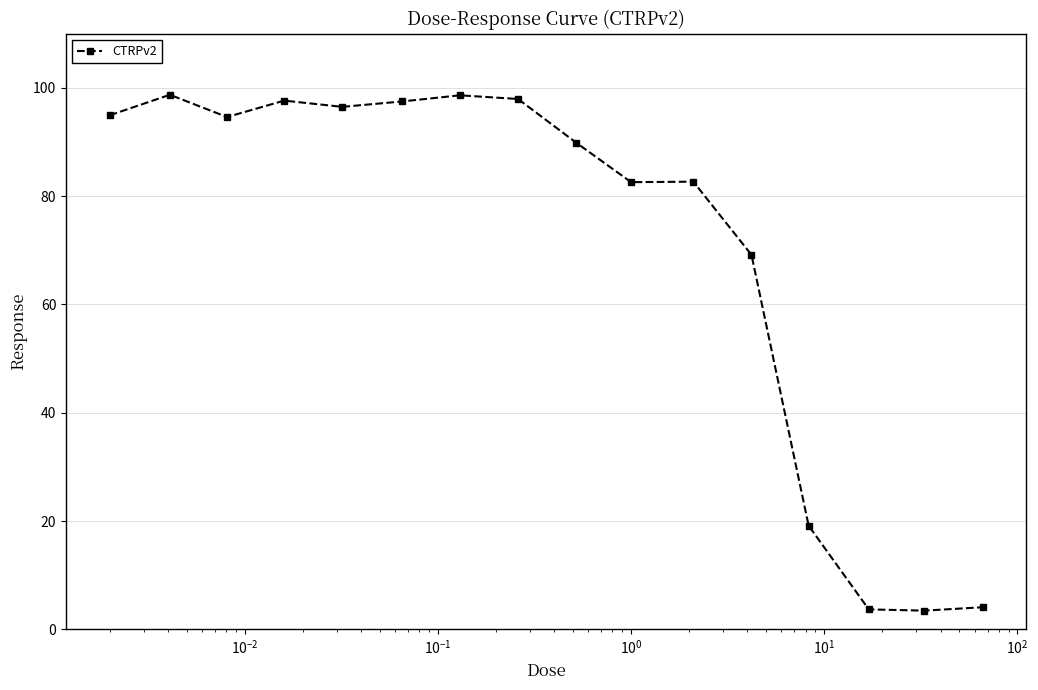

True or false: there are more than 1 points higher than both neighbors.

True